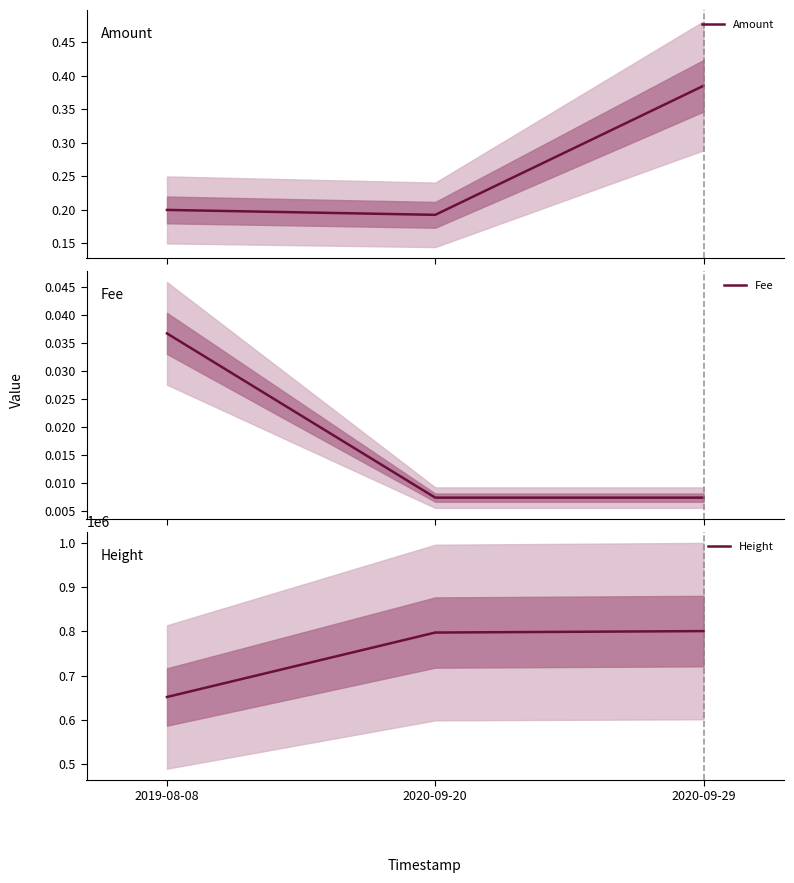

At which category is the sum across all series the highest?

2020-09-29